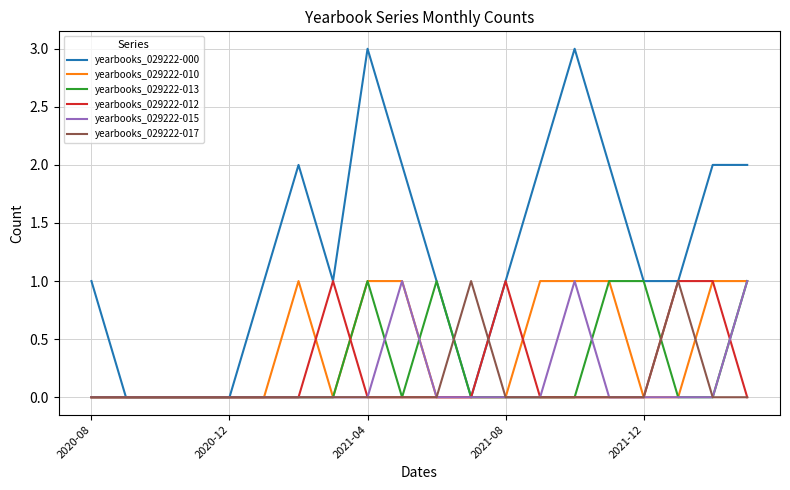

Which series has the widest spread of values?

yearbooks_029222-000